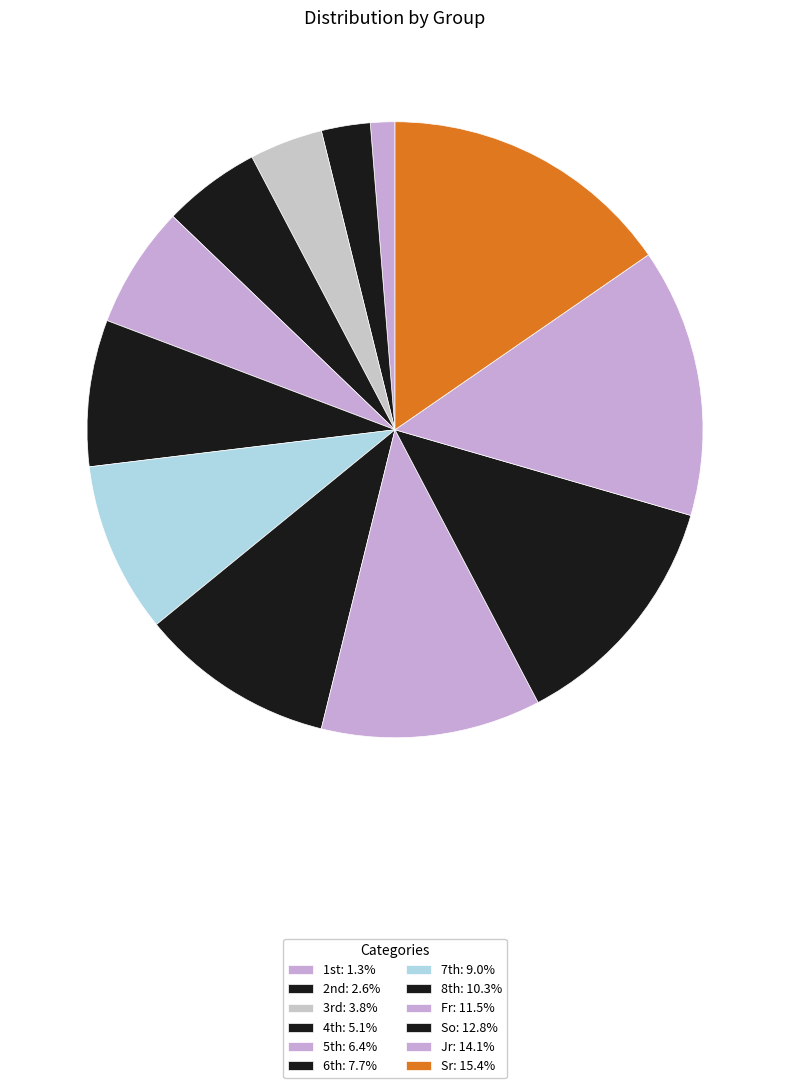

Which category has the biggest portion of the pie?

Sr